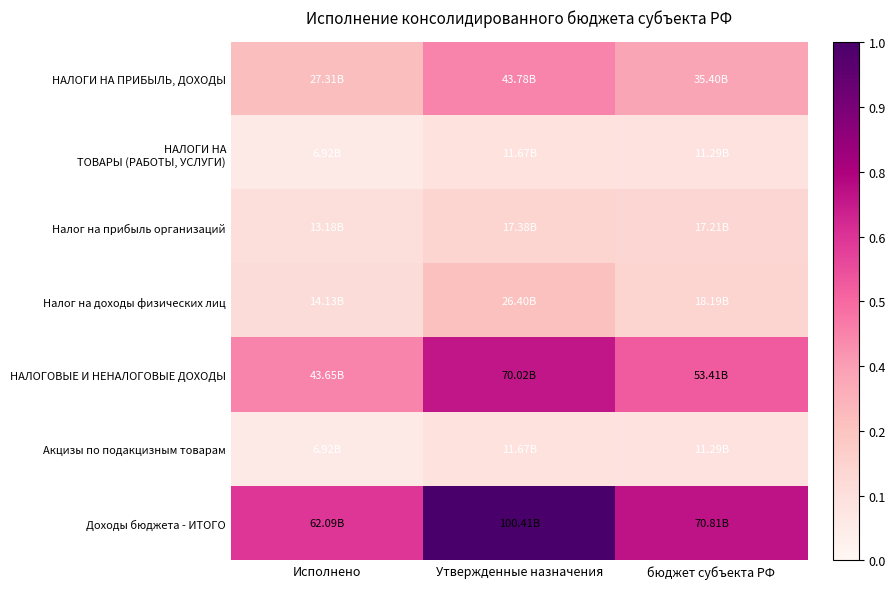

Between Исполнено and бюджет субъекта РФ, which is larger?

бюджет субъекта РФ